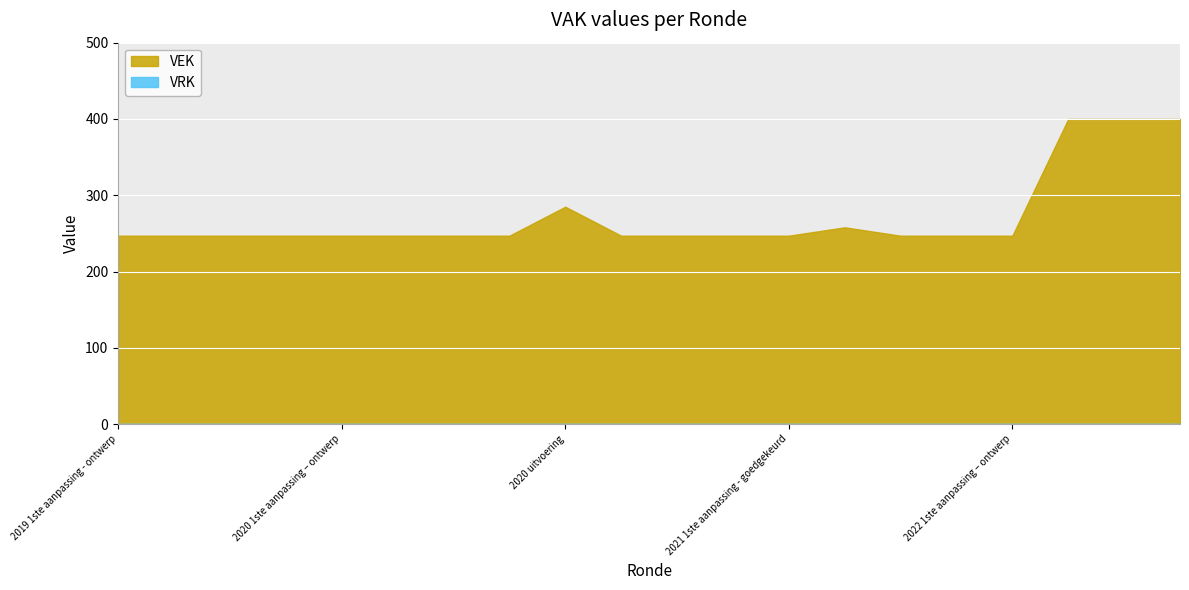

What is the label of the 18th point from the left?

2022 1ste aanpassing – goedgekeurd